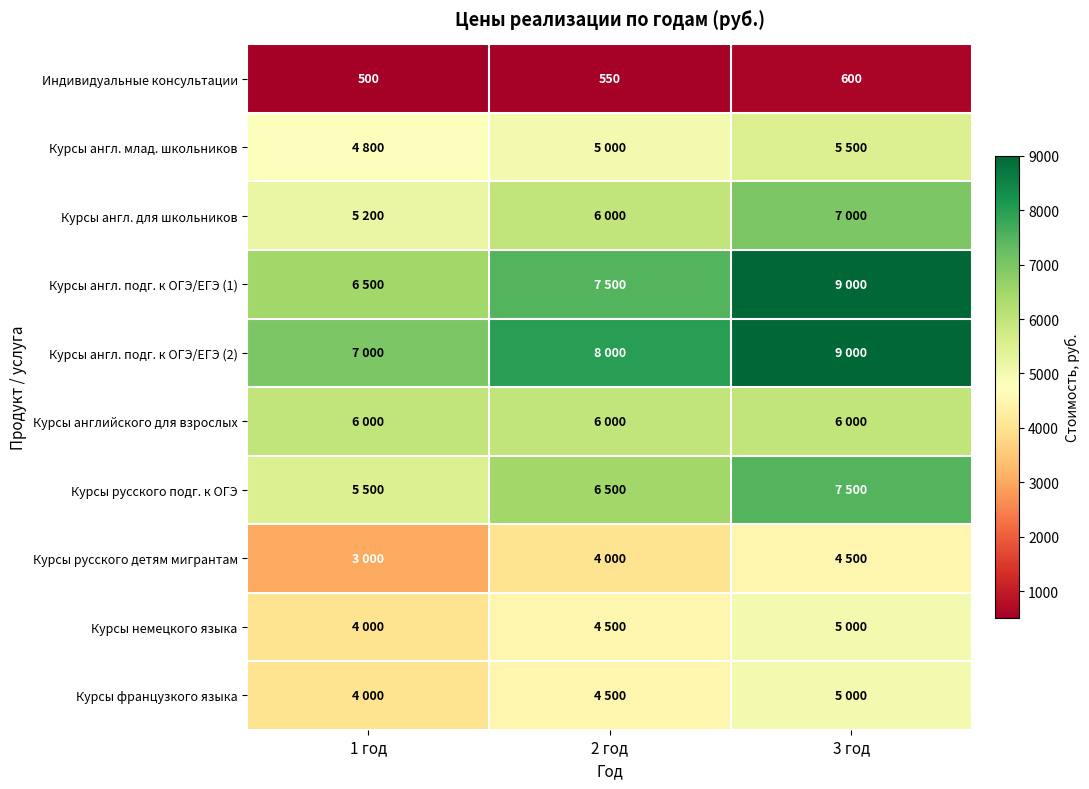

Count the Индивидуальные консультации values in the range 500 to 600.

3